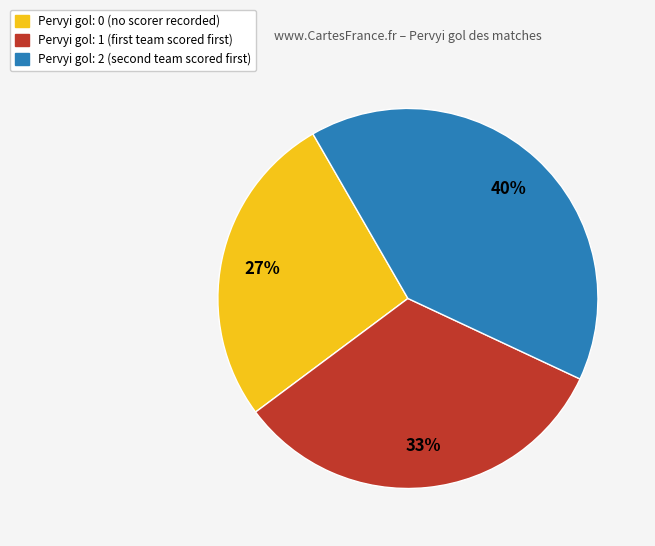

To the nearest percent, what is the difference between the largest and smallest slice percentages?

13%